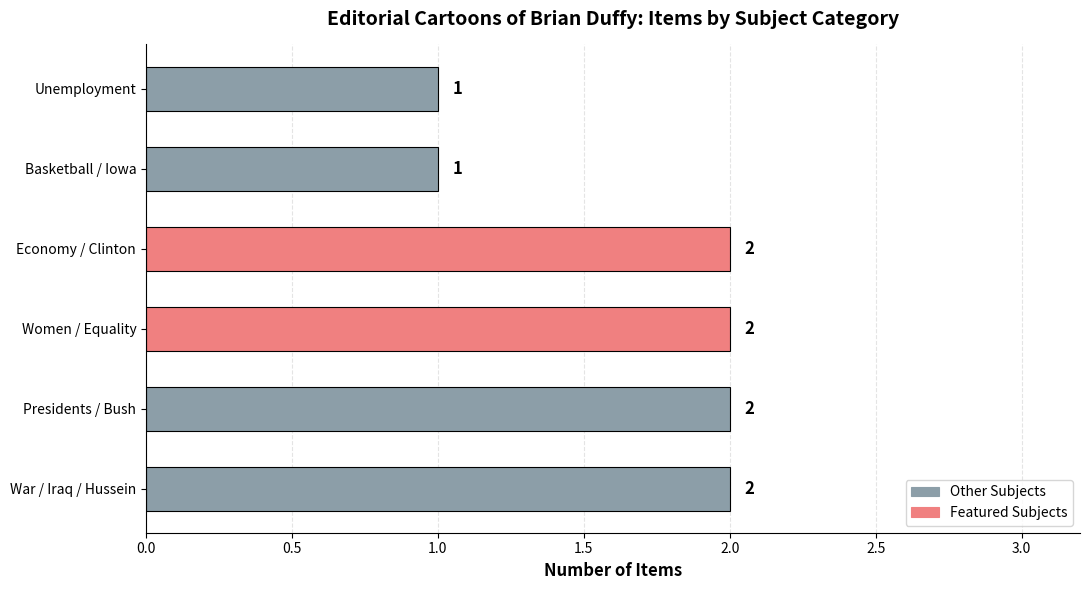

The value at Economy / Clinton is 1. True or false?

False